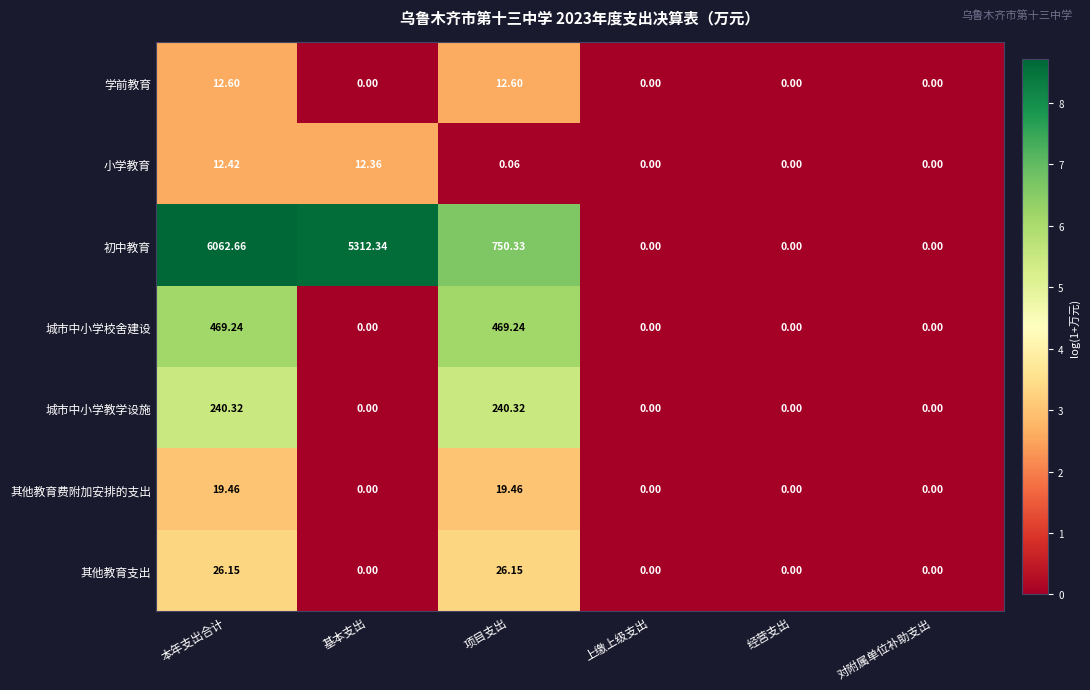

Which series changed the most between 本年支出合计 and 对附属单位补助支出?

初中教育